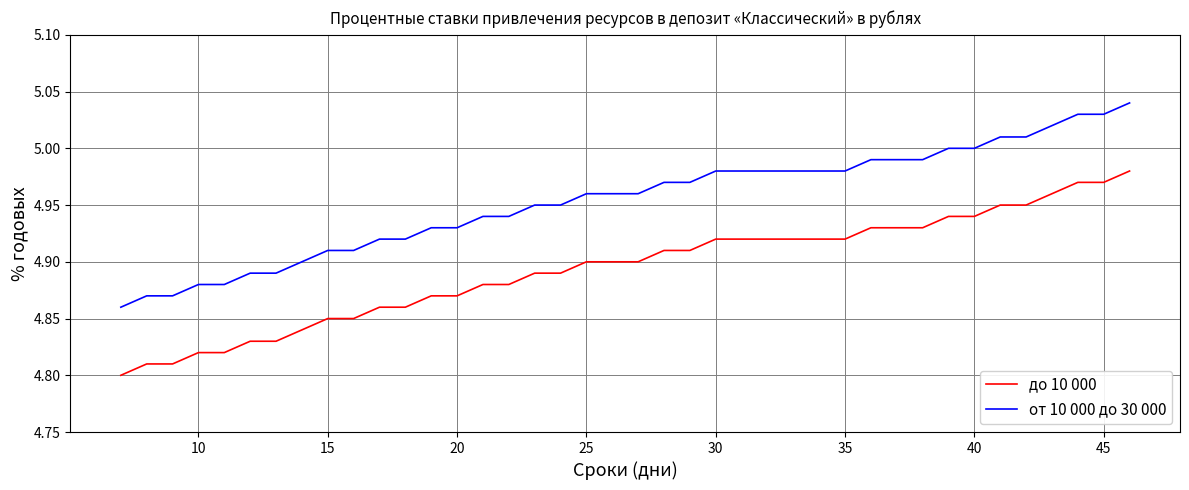

List the series in order of their overall mean, lowest first.

до 10 000, от 10 000 до 30 000